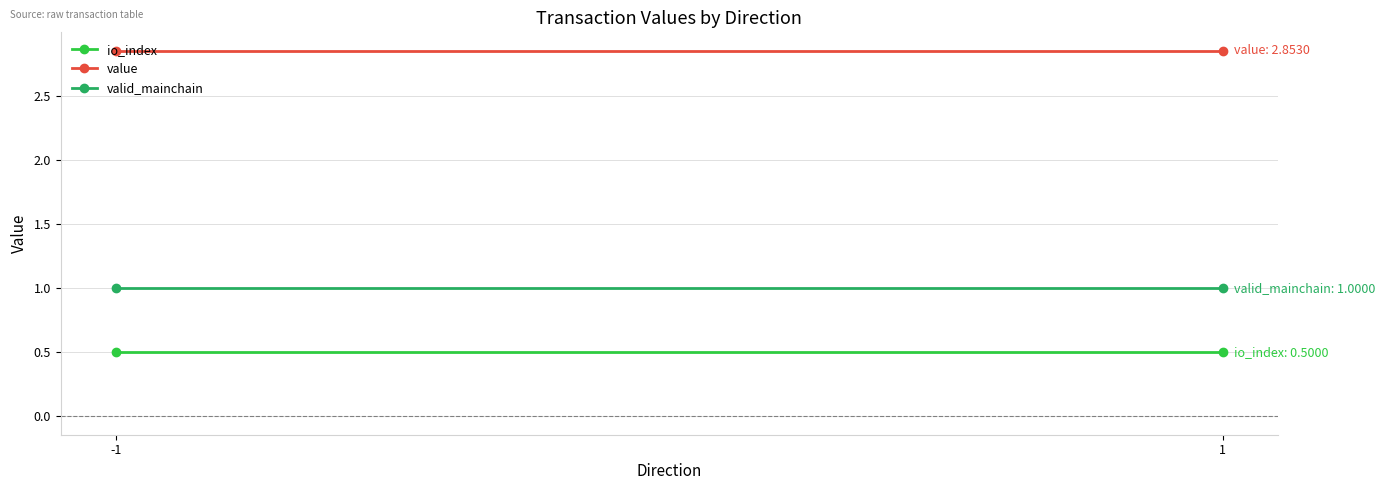

Which series has the largest total across all categories?

value